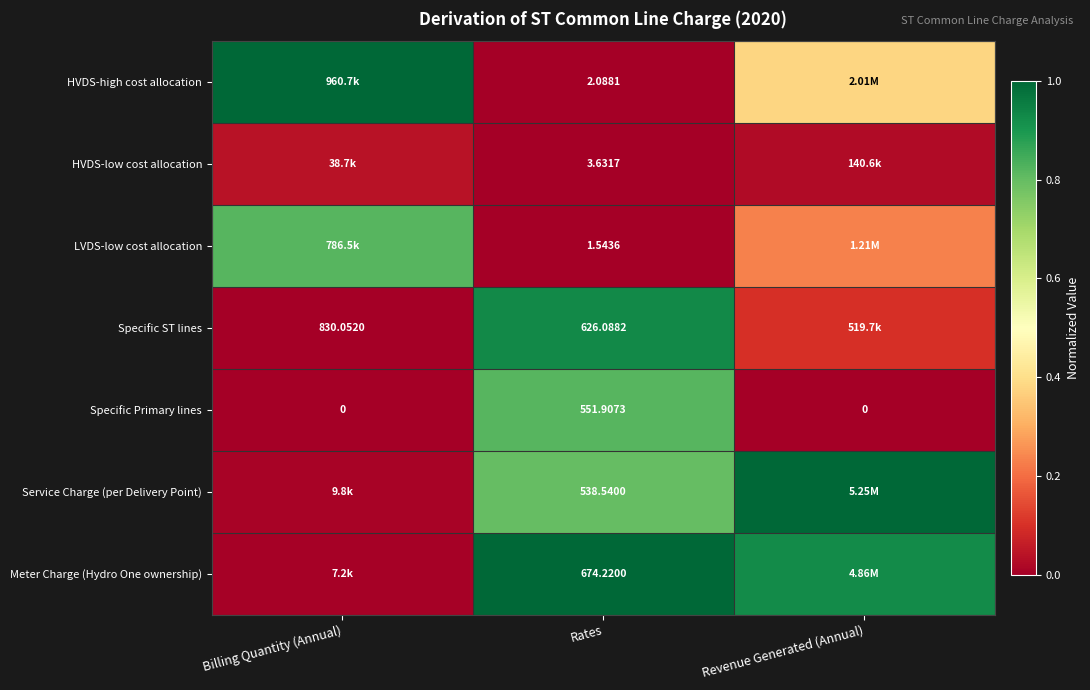

Which category has the highest value in the Specific Primary lines series?

Rates